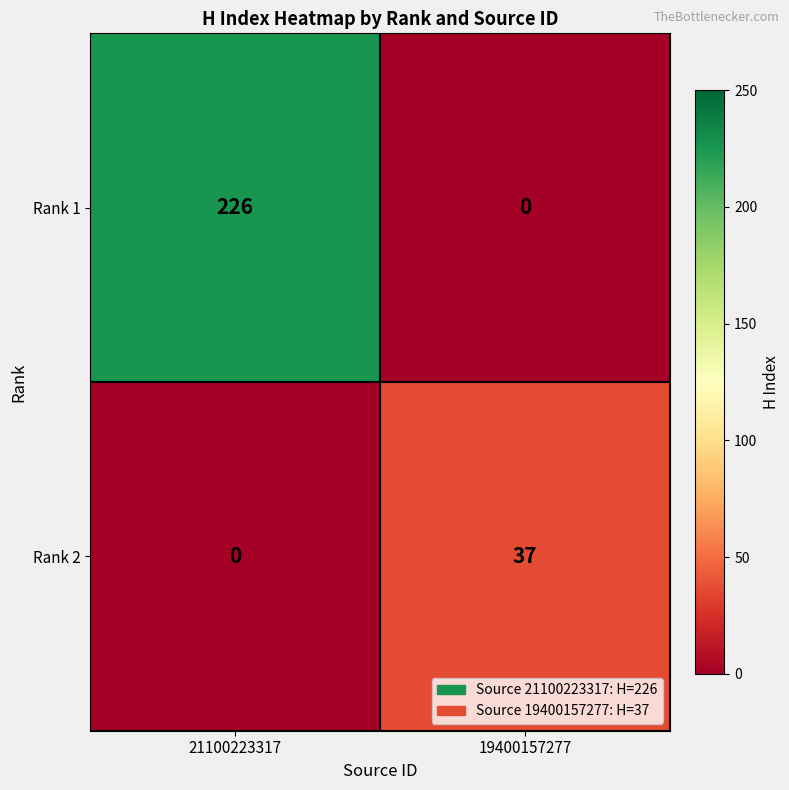

The Rank 1 series shows 146 at 19400157277. True or false?

False